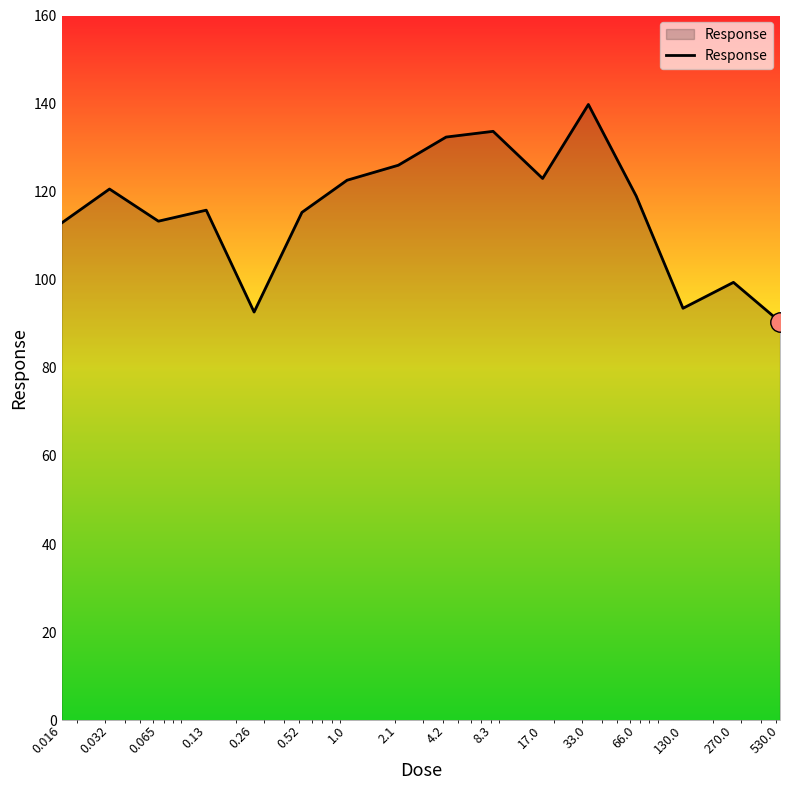

True or false: the data has more than 2 interior local peaks.

True